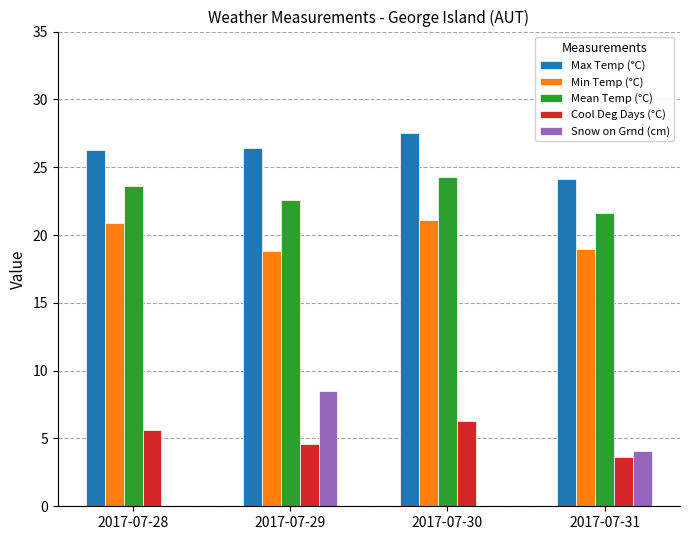

What is the spread (max minus min) of values at 2017-07-31?

20.5